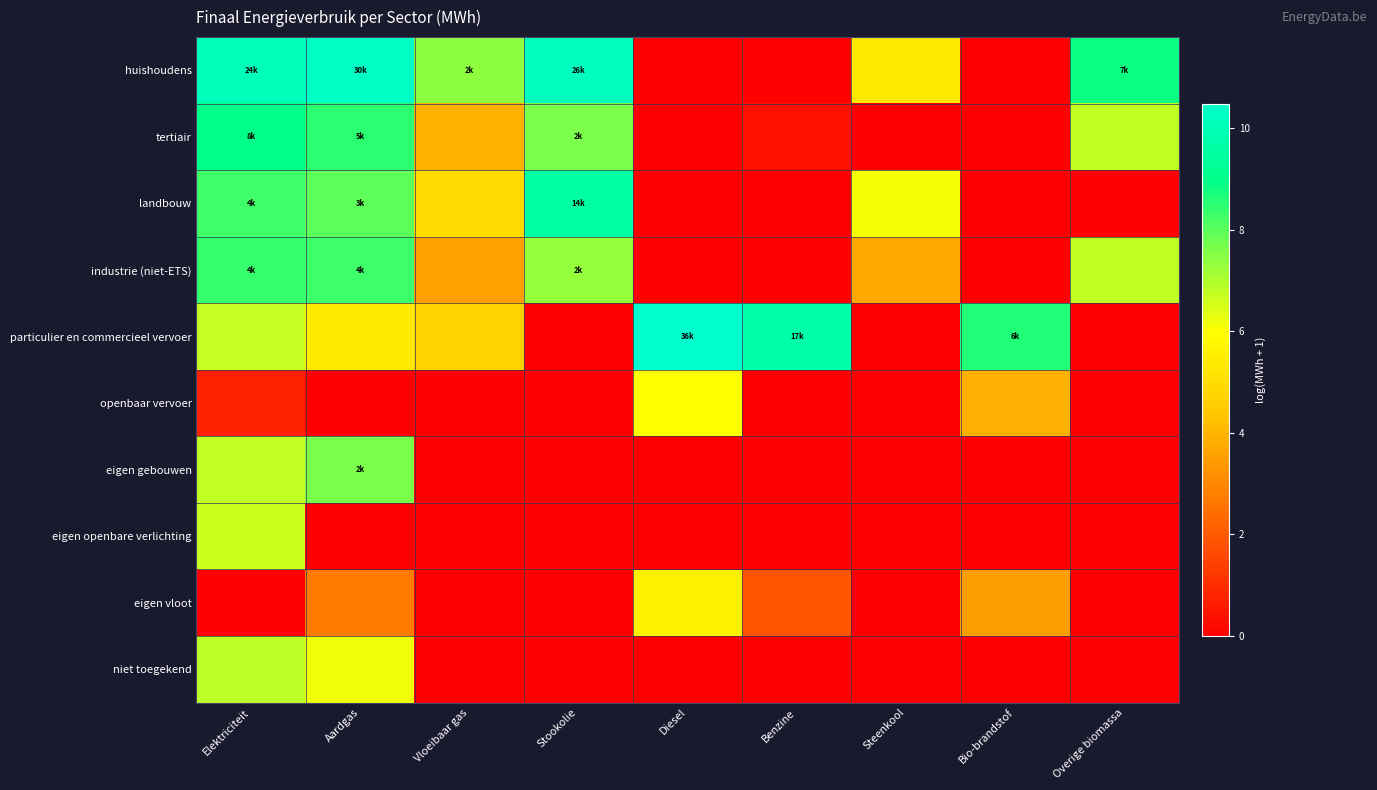

Reading left to right, transcribe all the data shown in this chart.

huishoudens: Elektriciteit=10.1	Aardgas=10.3	Vloeibaar gas=7.4	Stookolie=10.2	Diesel=0.0	Benzine=0.0	Steenkool=5.4	Bio-brandstof=0.0	Overige biomassa=8.8
tertiair: Elektriciteit=9.0	Aardgas=8.5	Vloeibaar gas=3.9	Stookolie=7.6	Diesel=0.0	Benzine=0.4	Steenkool=0.0	Bio-brandstof=0.0	Overige biomassa=6.8
landbouw: Elektriciteit=8.3	Aardgas=7.9	Vloeibaar gas=4.9	Stookolie=9.6	Diesel=0.0	Benzine=0.0	Steenkool=6.1	Bio-brandstof=0.0	Overige biomassa=0.0
industrie (niet-ETS): Elektriciteit=8.4	Aardgas=8.3	Vloeibaar gas=3.5	Stookolie=7.3	Diesel=0.0	Benzine=0.0	Steenkool=3.7	Bio-brandstof=0.0	Overige biomassa=6.8
particulier en commercieel vervoer: Elektriciteit=6.7	Aardgas=5.4	Vloeibaar gas=4.7	Stookolie=0.0	Diesel=10.5	Benzine=9.7	Steenkool=0.0	Bio-brandstof=8.6	Overige biomassa=0.0
openbaar vervoer: Elektriciteit=0.7	Aardgas=0.0	Vloeibaar gas=0.0	Stookolie=0.0	Diesel=6.0	Benzine=0.0	Steenkool=0.0	Bio-brandstof=3.9	Overige biomassa=0.0
eigen gebouwen: Elektriciteit=6.7	Aardgas=7.6	Vloeibaar gas=0.0	Stookolie=0.0	Diesel=0.0	Benzine=0.0	Steenkool=0.0	Bio-brandstof=0.0	Overige biomassa=0.0
eigen openbare verlichting: Elektriciteit=6.6	Aardgas=0.0	Vloeibaar gas=0.0	Stookolie=0.0	Diesel=0.0	Benzine=0.0	Steenkool=0.0	Bio-brandstof=0.0	Overige biomassa=0.0
eigen vloot: Elektriciteit=0.0	Aardgas=2.8	Vloeibaar gas=0.0	Stookolie=0.0	Diesel=5.6	Benzine=1.9	Steenkool=0.0	Bio-brandstof=3.5	Overige biomassa=0.0
niet toegekend: Elektriciteit=6.8	Aardgas=6.2	Vloeibaar gas=0.0	Stookolie=0.0	Diesel=0.0	Benzine=0.0	Steenkool=0.0	Bio-brandstof=0.0	Overige biomassa=0.0